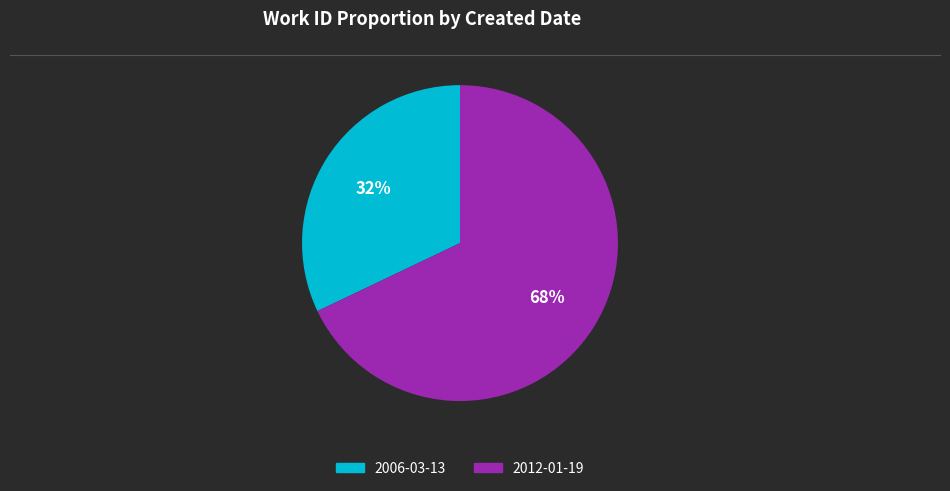

To the nearest percent, what is the combined percentage of 2006-03-13 and 2012-01-19?

100%